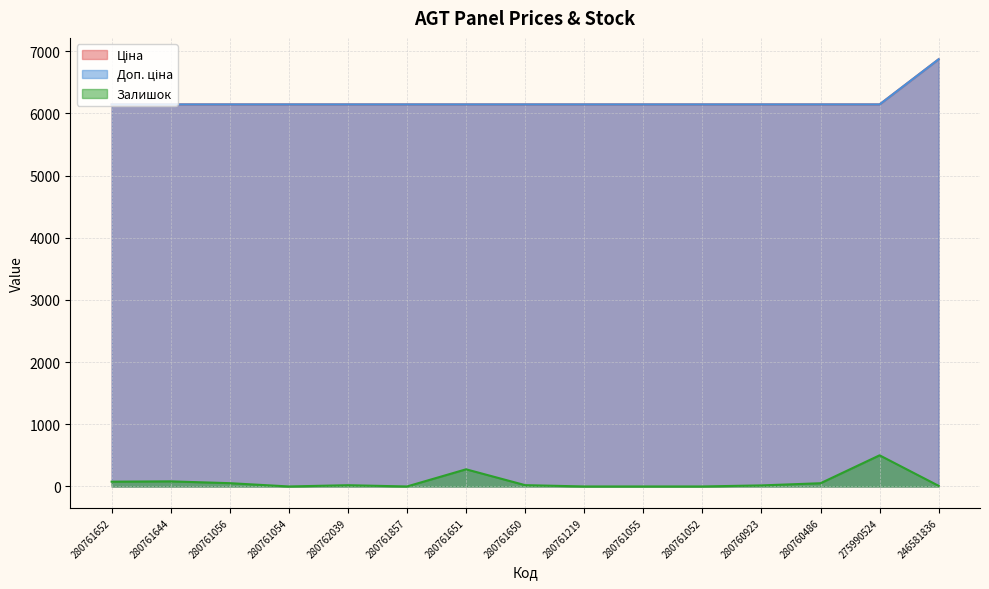

What is the highest value of the Ціна series?

6869.4